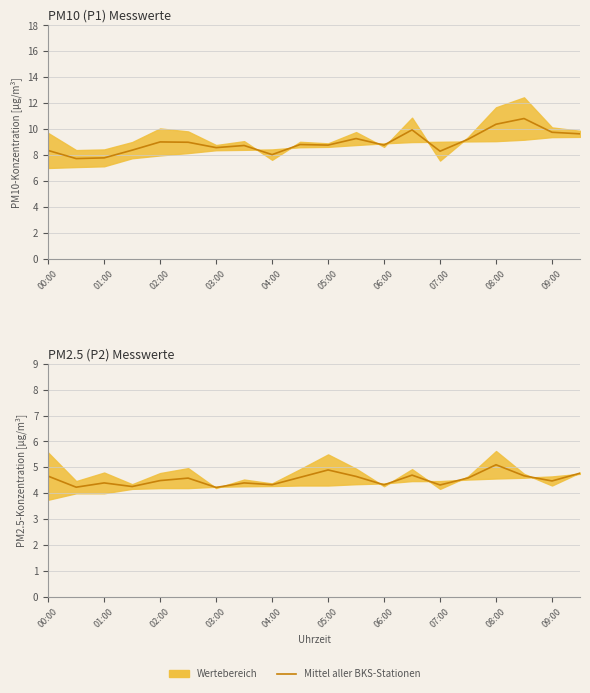

True or false: the data shows 4.3 at 03:00.

True